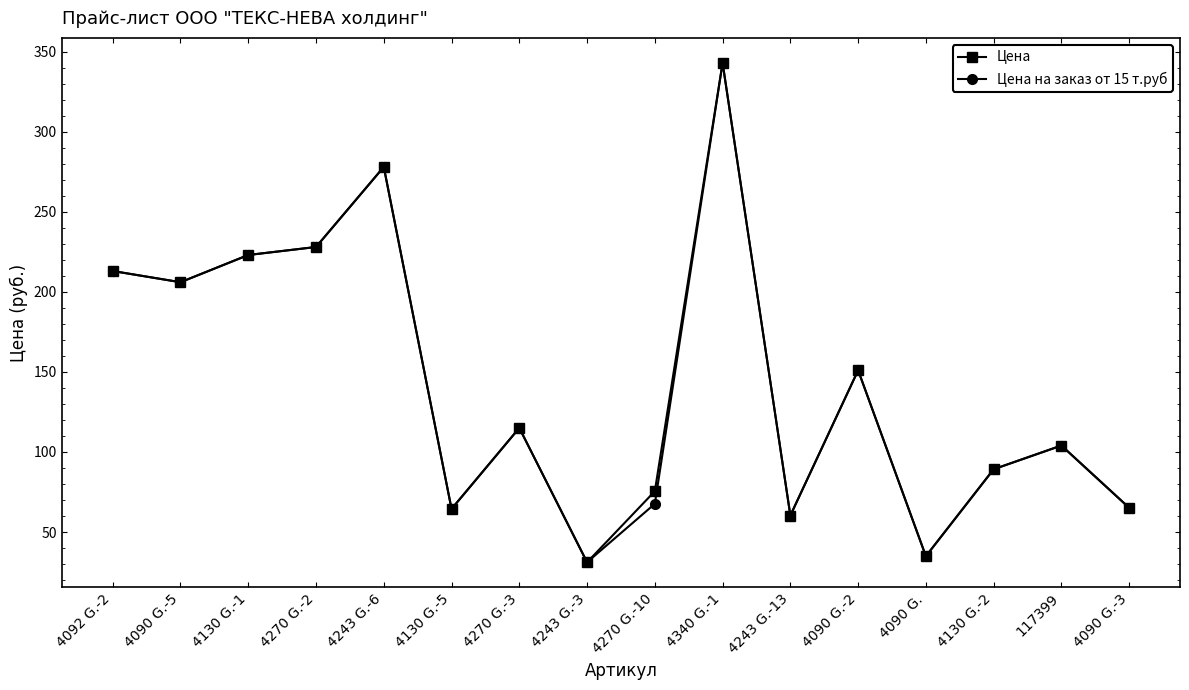

At which category does Цена на заказ от 15 т.руб reach its first local valley?

4090 G.-5